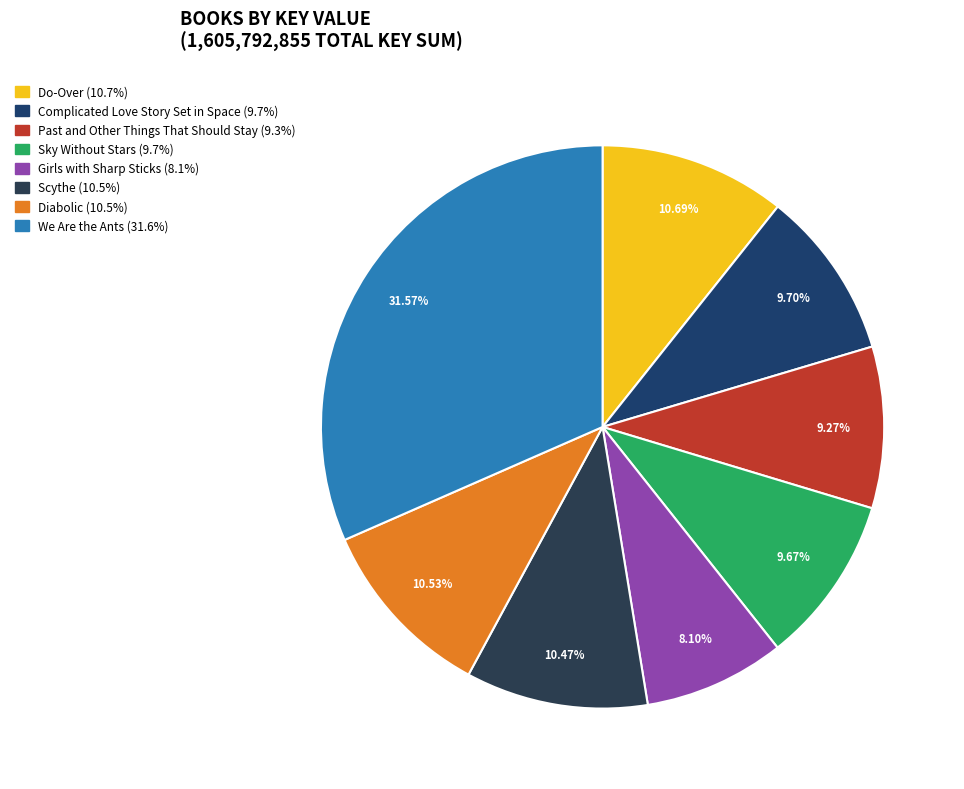

How many segments does this pie chart have?

8